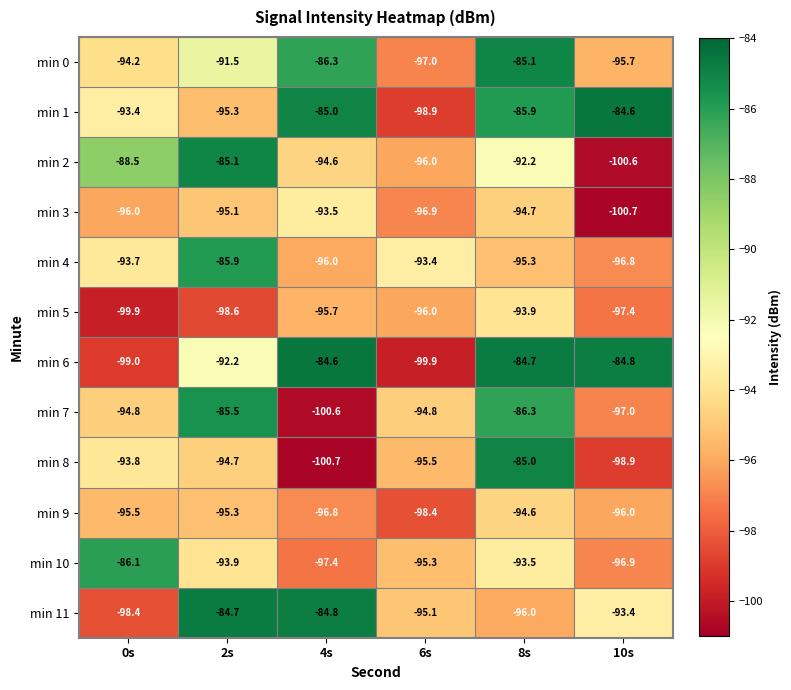

Is it true that min 10 equals -47.7 at 2s?

False